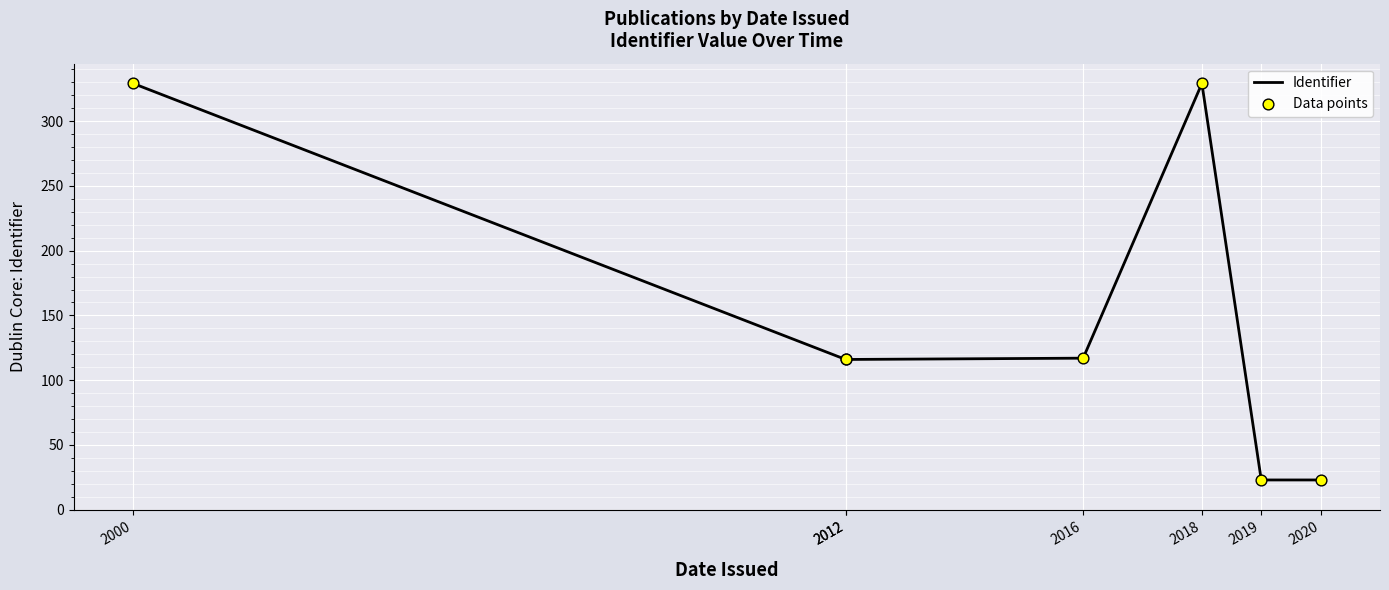

Which series reaches the maximum Y coordinate?

Identifier